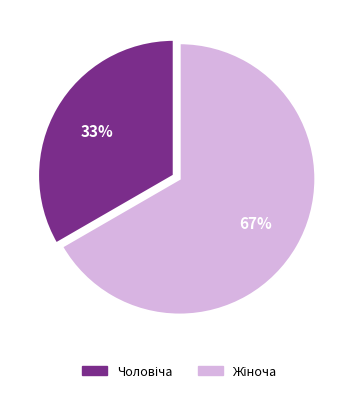

Is there a majority slice in this chart?

Yes